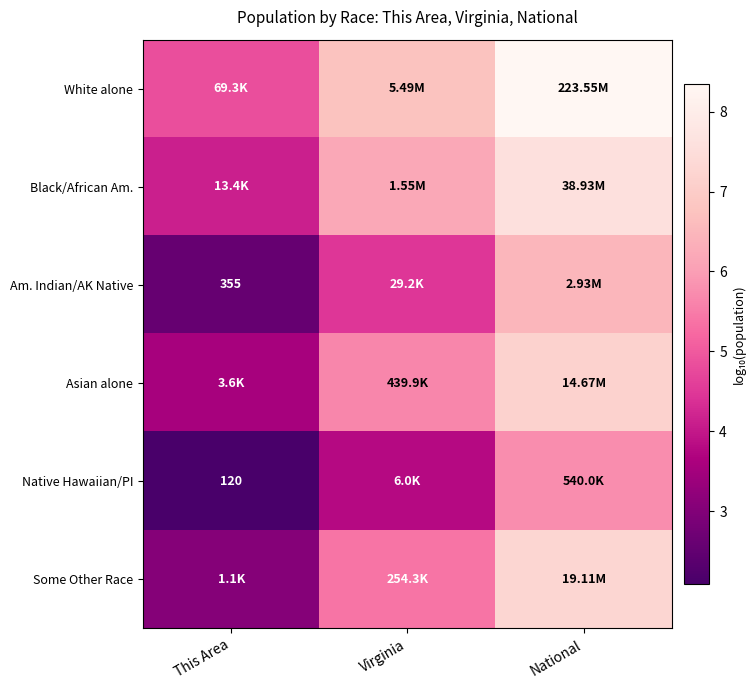

Which series has the largest total across all categories?

White alone